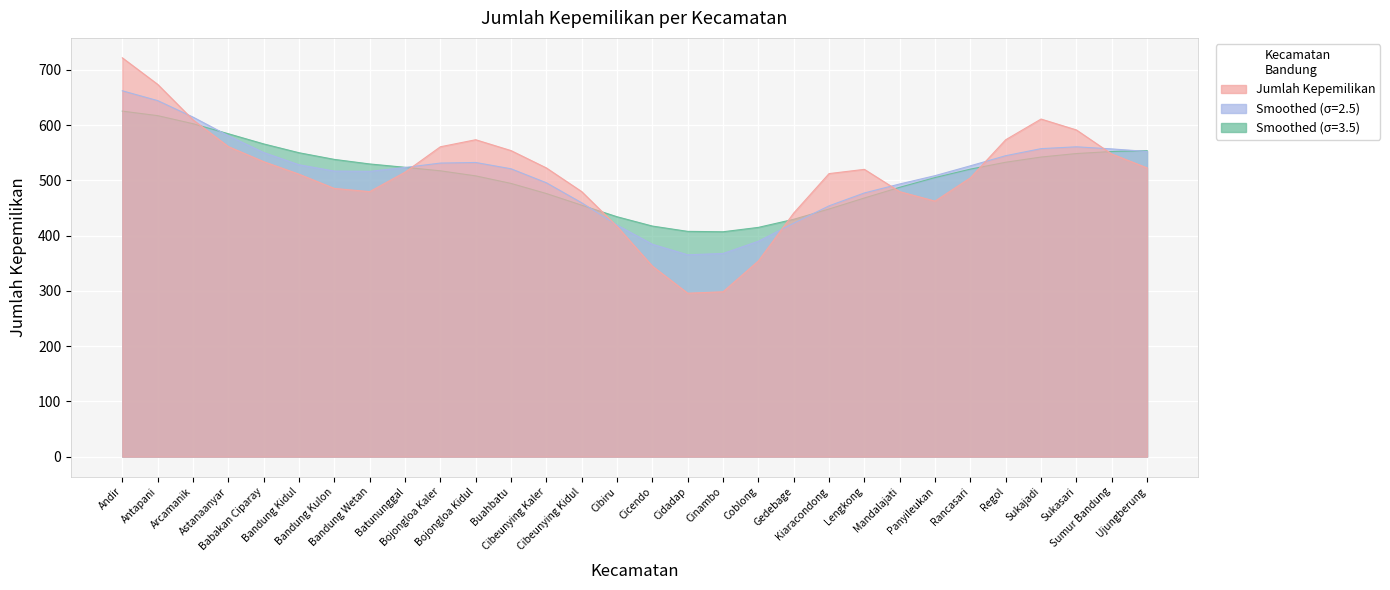

What is the average value?

509